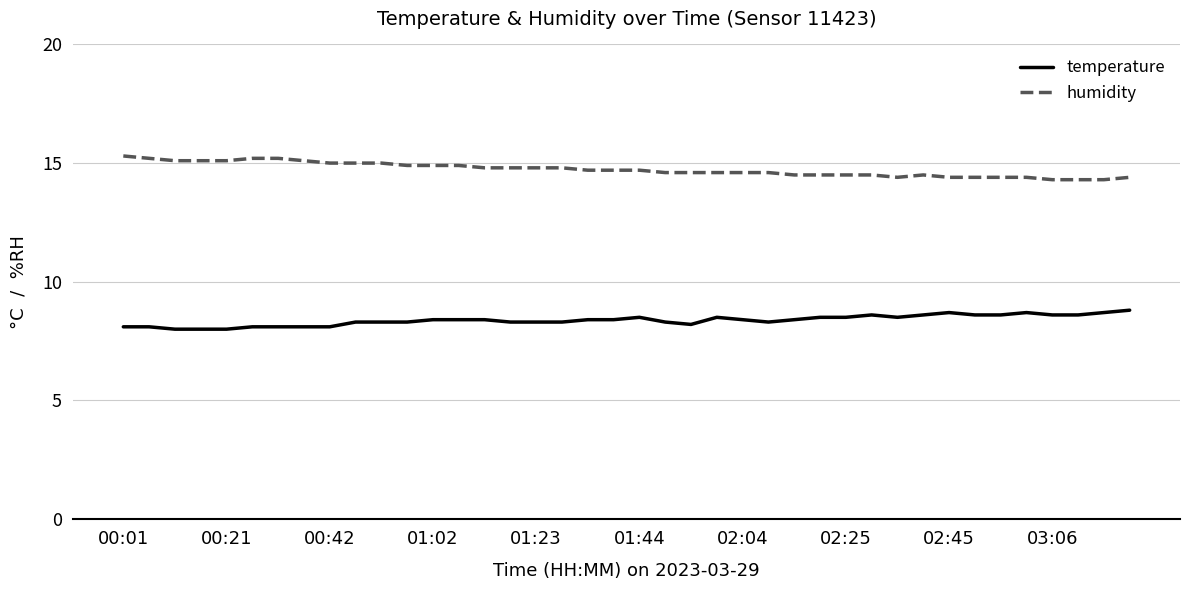

What is the average value of the temperature series?

8.4